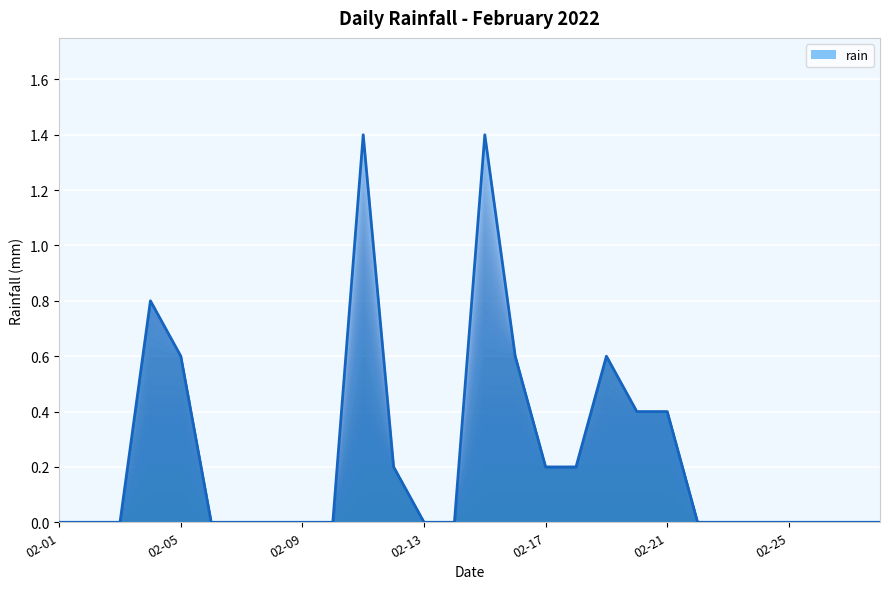

Reading left to right, list all the values displayed in this chart.

0.0	0.0	0.0	0.8	0.6	0.0	0.0	0.0	0.0	0.0	1.4	0.2	0.0	0.0	1.4	0.6	0.2	0.2	0.6	0.4	0.4	0.0	0.0	0.0	0.0	0.0	0.0	0.0